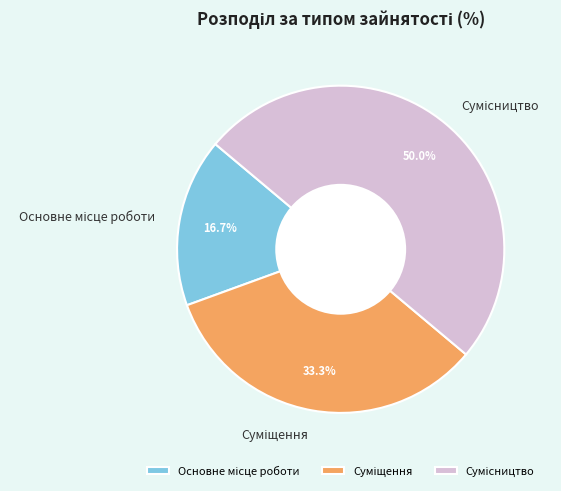

How many slices are in this pie chart?

3